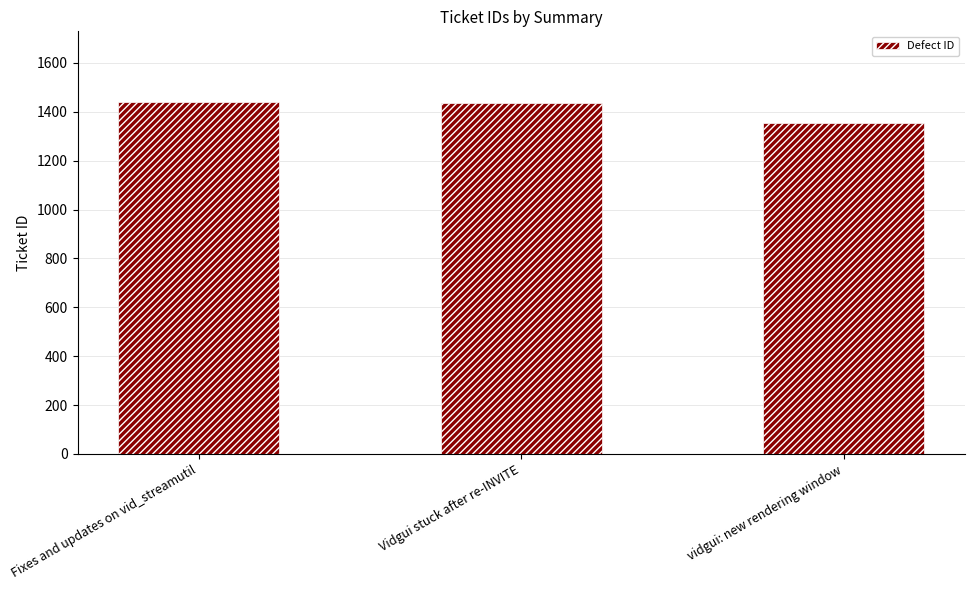

The value at Fixes and updates on vid_streamutil is 533. True or false?

False